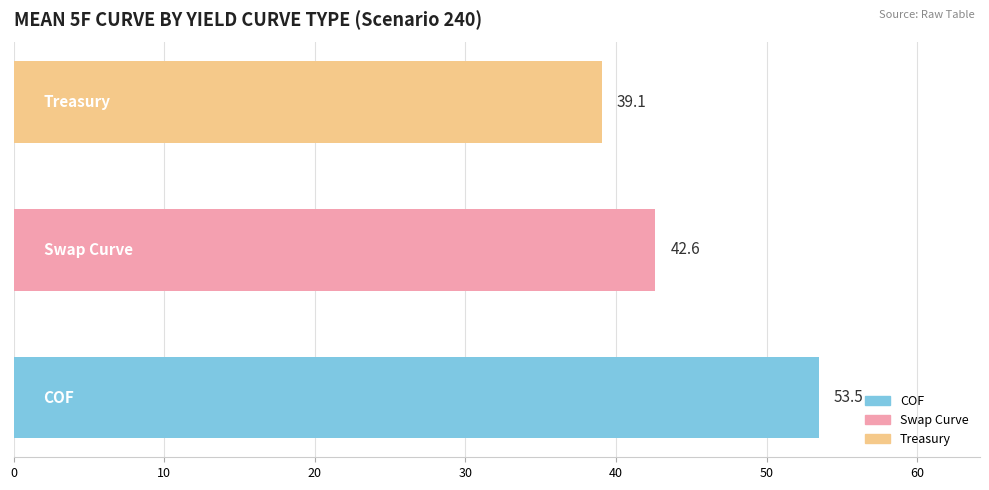

What is the greatest value displayed?

53.5